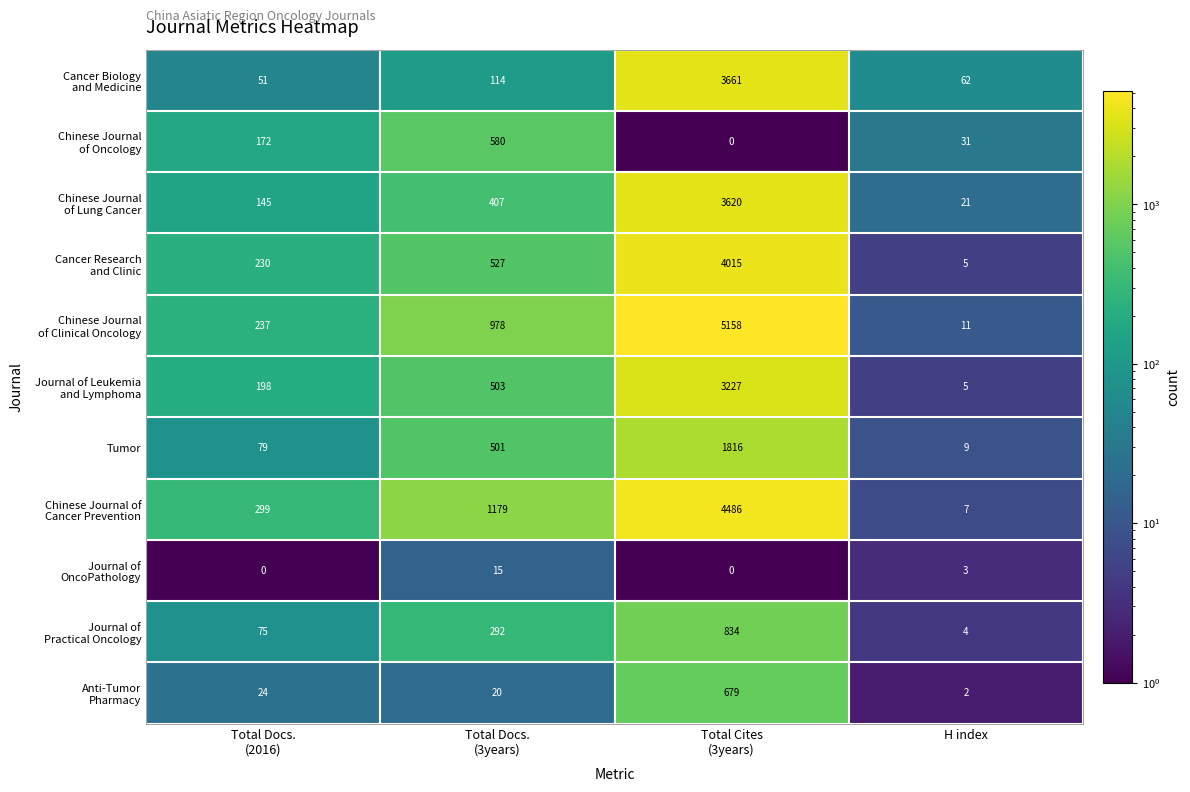

What is the difference between the maximum and second lowest values in the Tumor series?

1737